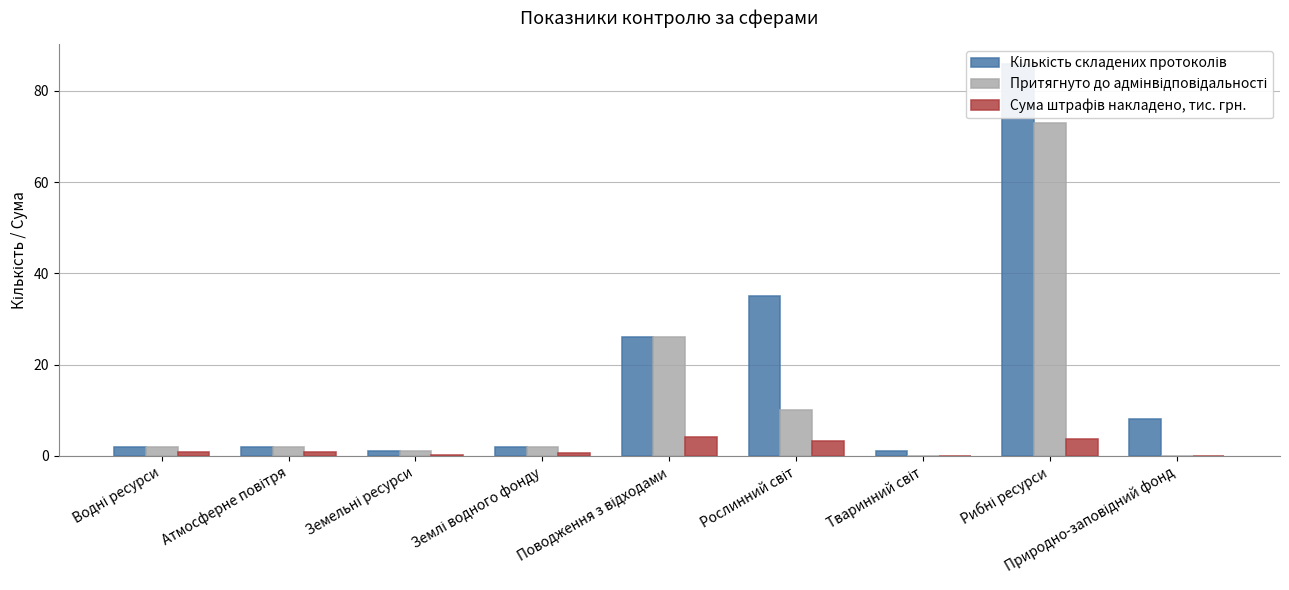

Is the value of Кількість складених протоколів at Атмосферне повітря greater than the value of Сума штрафів накладено, тис. грн. at Земельні ресурси?

Yes